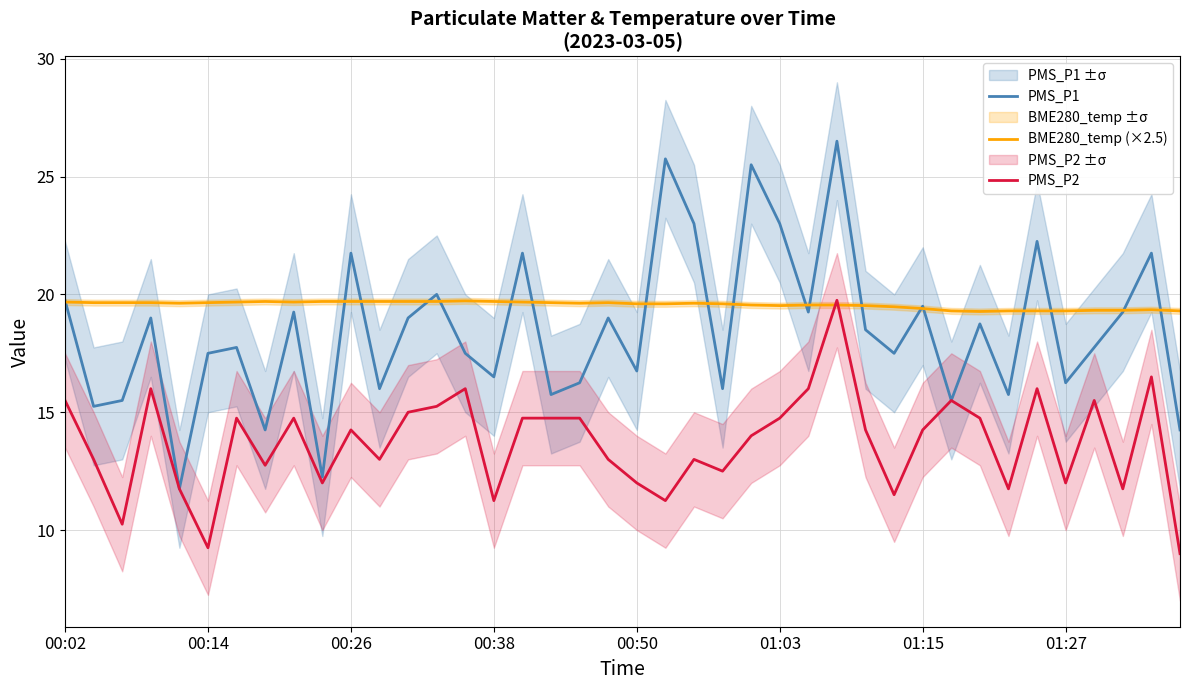

What are all the series names shown in the legend?

PMS_P1, BME280_temp (×2.5), PMS_P2